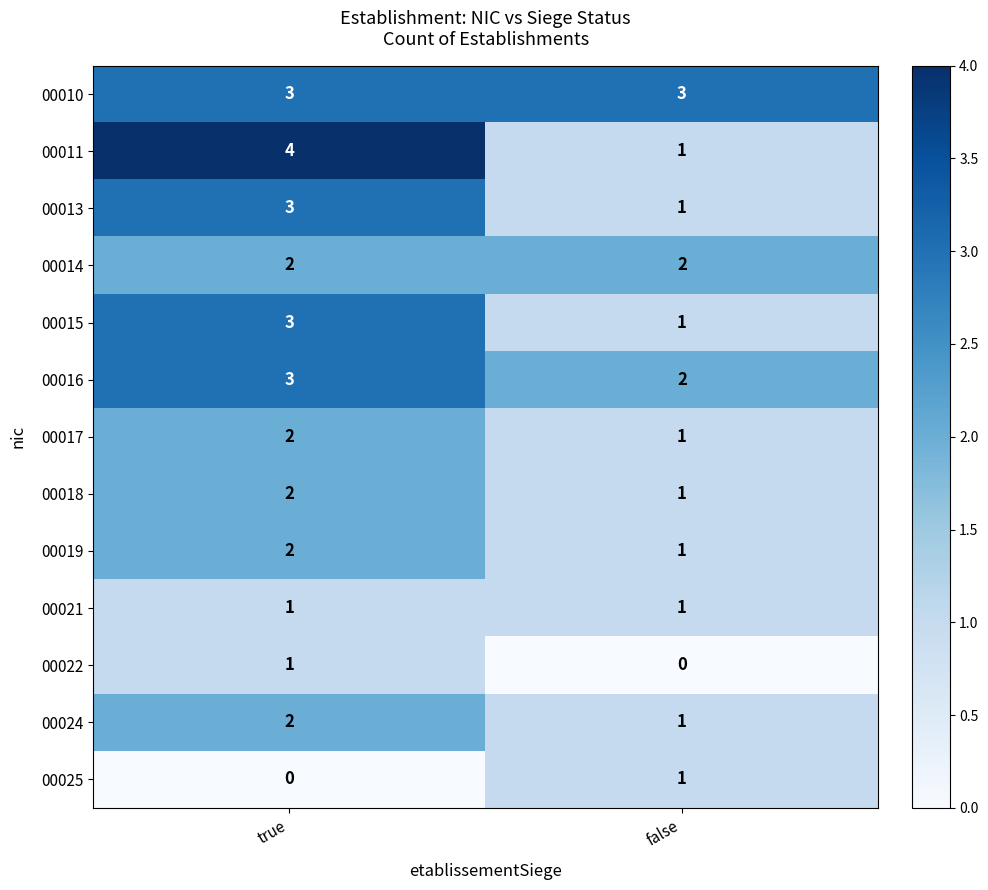

What is the sum of the 00014 values at true and false?

4